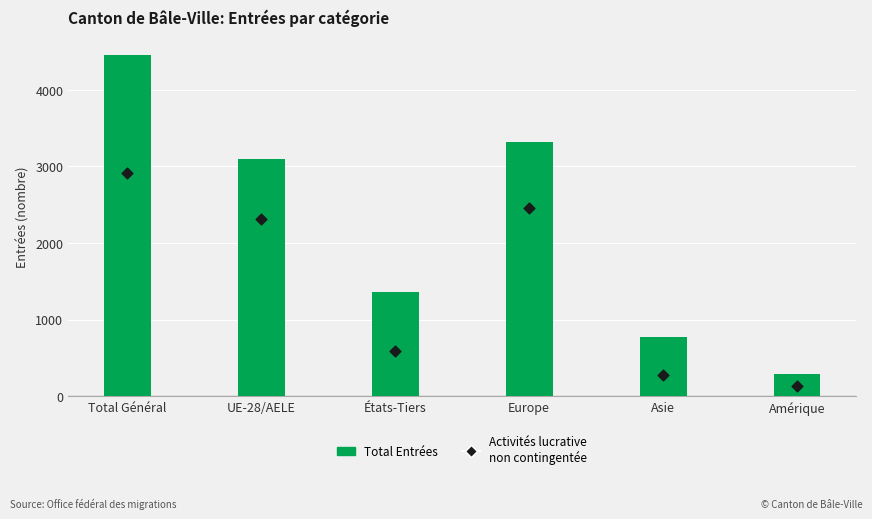

Which series has the largest total across all categories?

Total Entrées